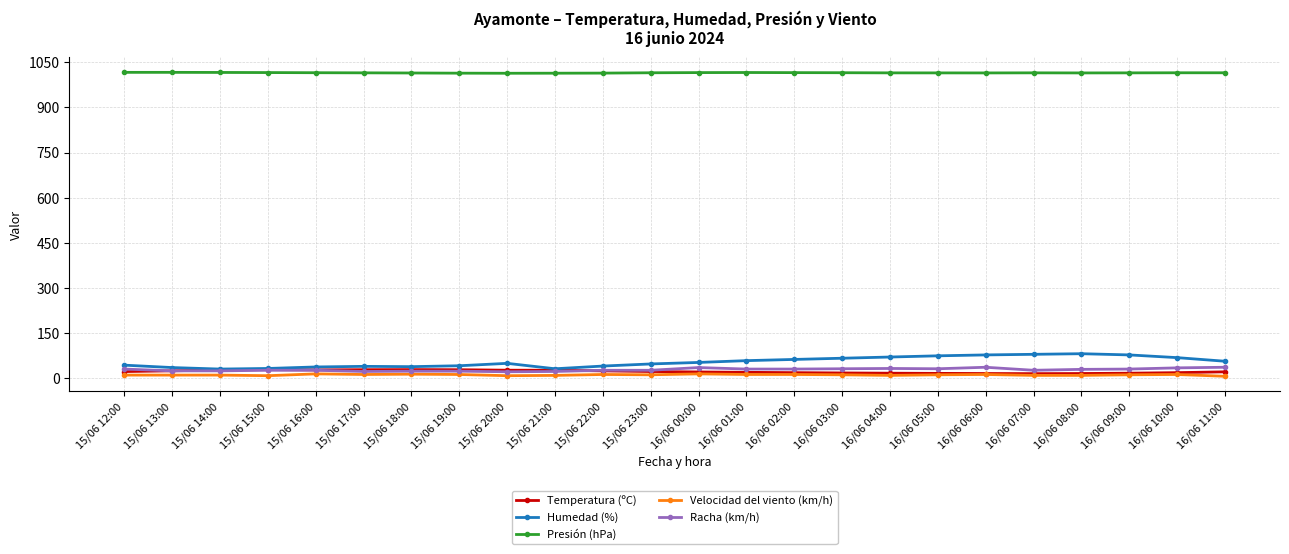

True or false: Presión (hPa) and Temperatura (ºC) cross at least once.

False